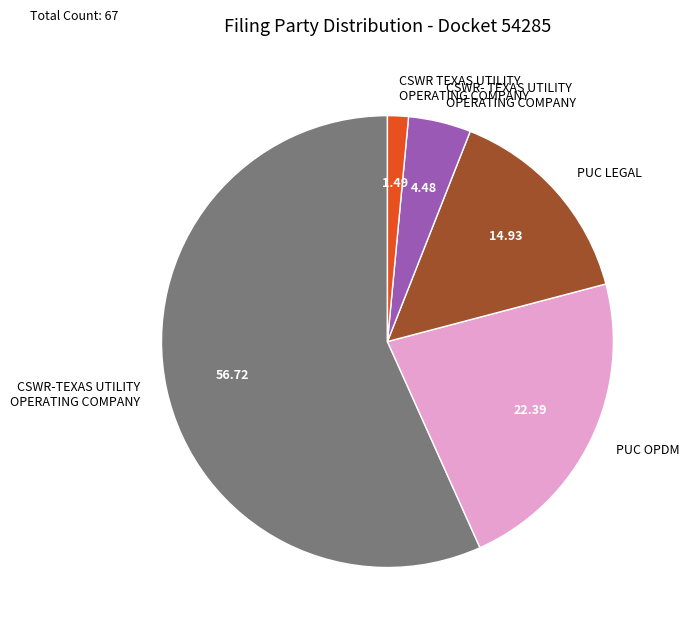

Combined, do CSWR- TEXAS UTILITY OPERATING COMPANY and CSWR-TEXAS UTILITY OPERATING COMPANY account for over 50%?

Yes